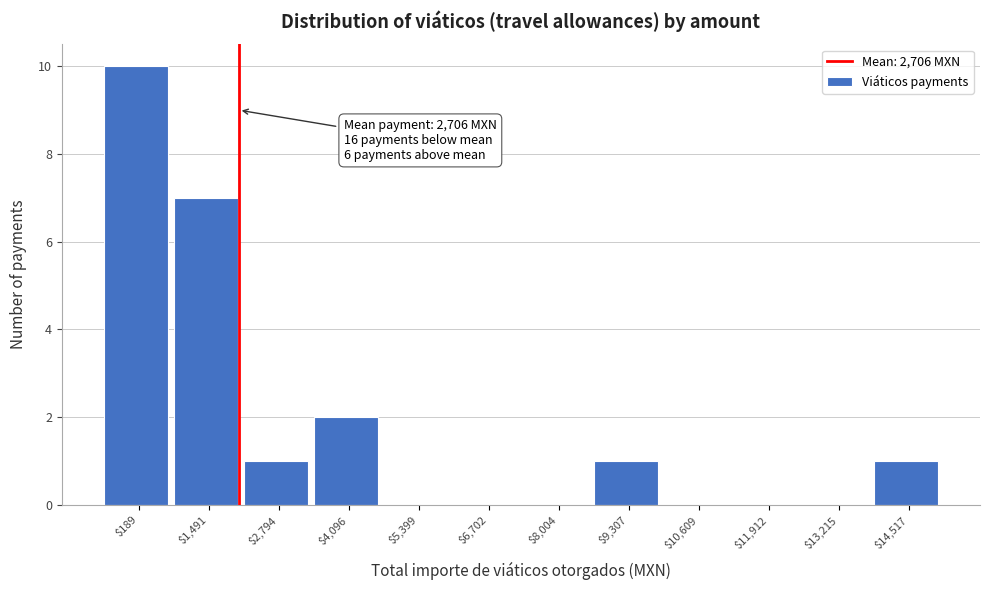

Which category has the highest value across all series?

$189